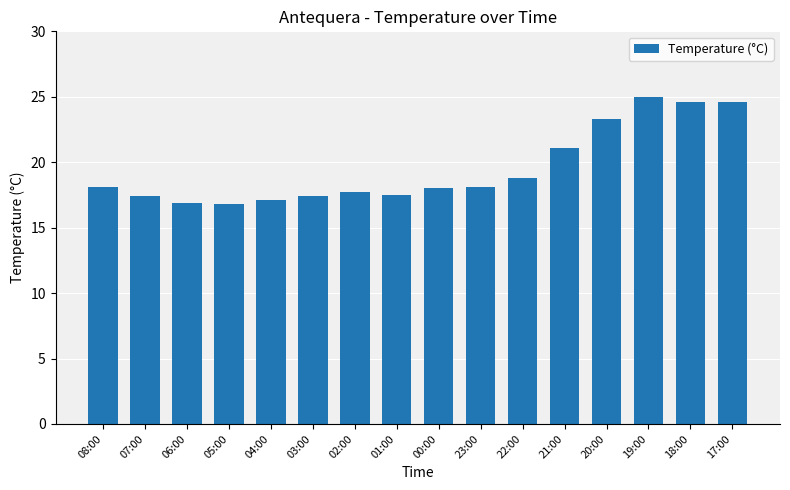

True or false: the data shows 18.1 at 08:00.

True